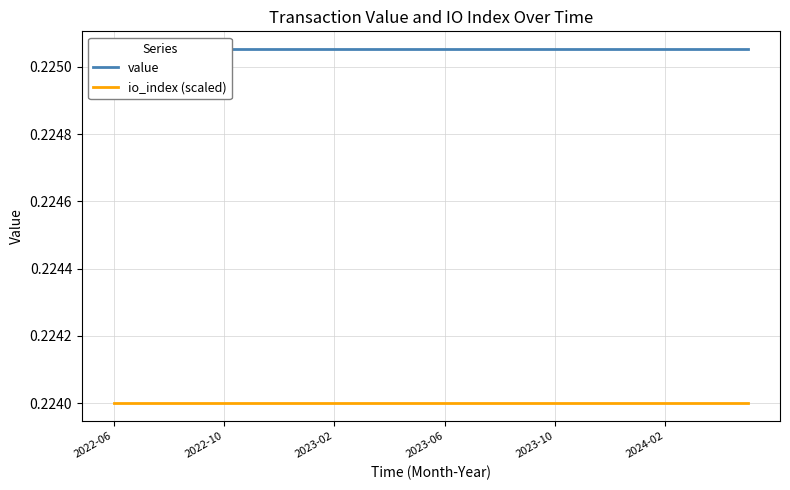

Which category has the lowest value across all series?

2022-06